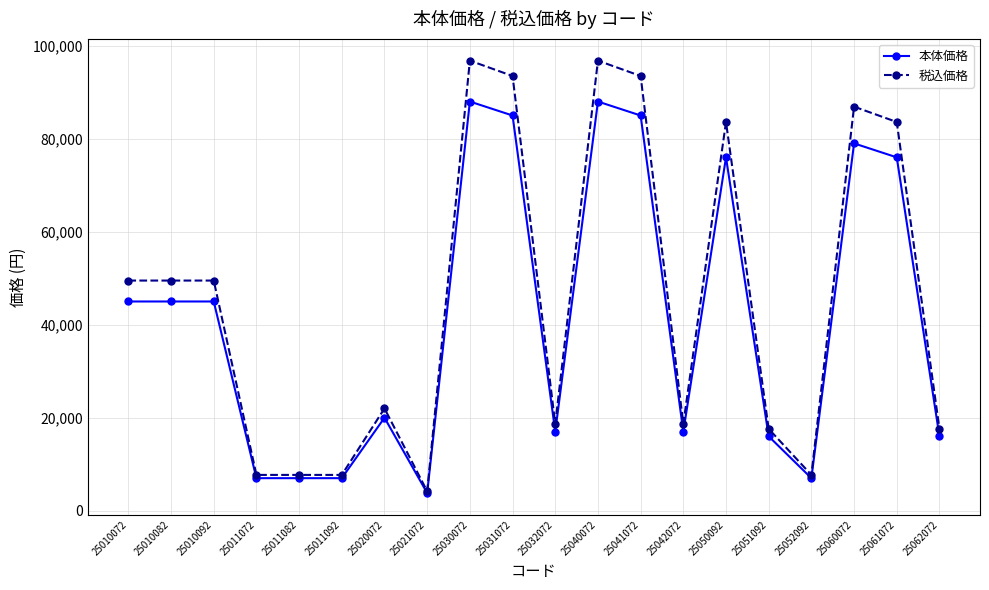

Which series has the largest range (max minus min)?

税込価格